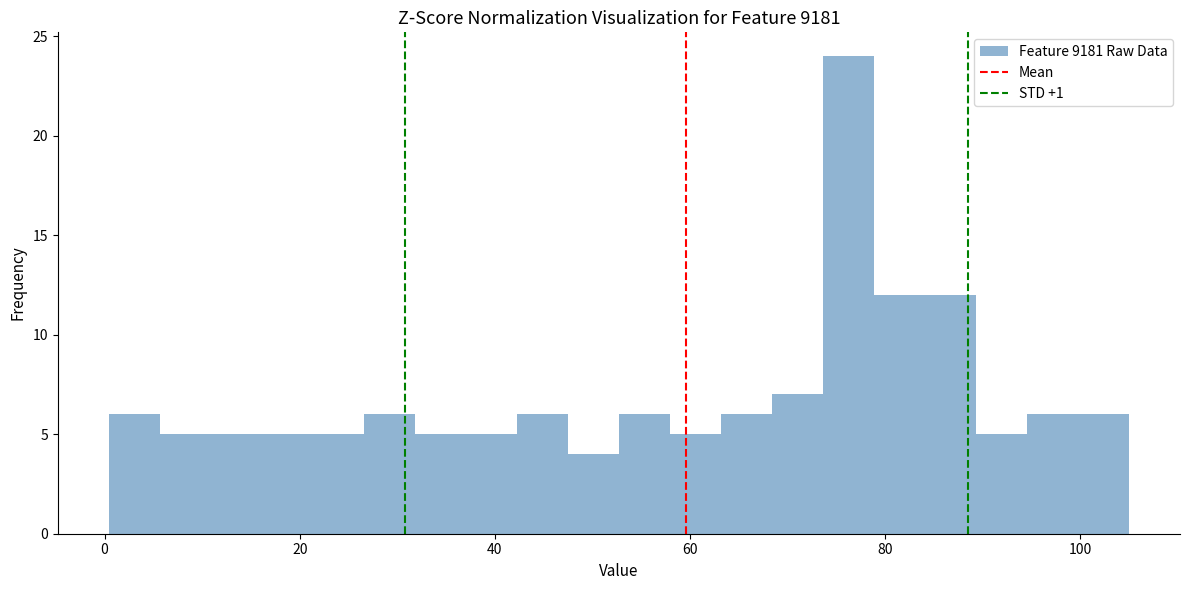

Read against the x-axis, roughly where is the centre of the tallest bar?

76